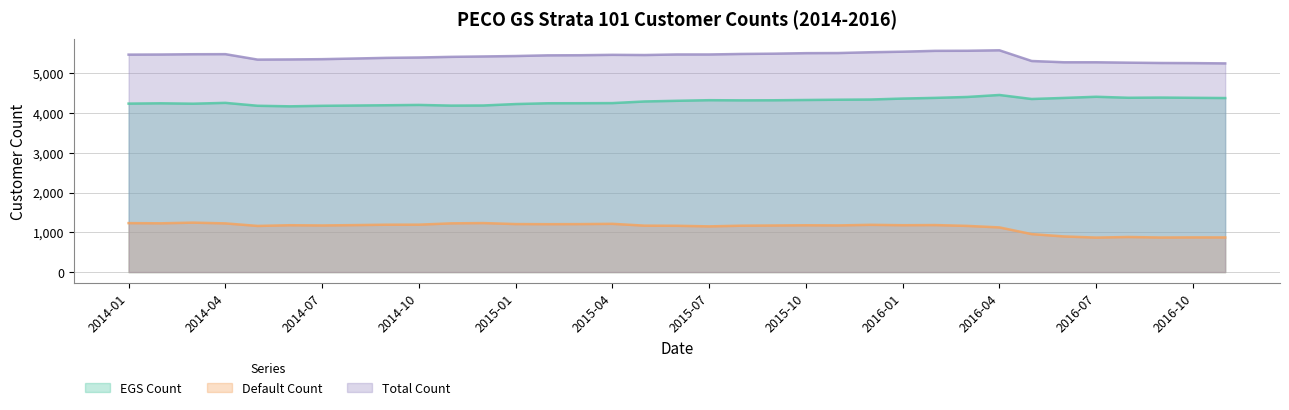

Read the EGS Count value at 2016-07.

4406